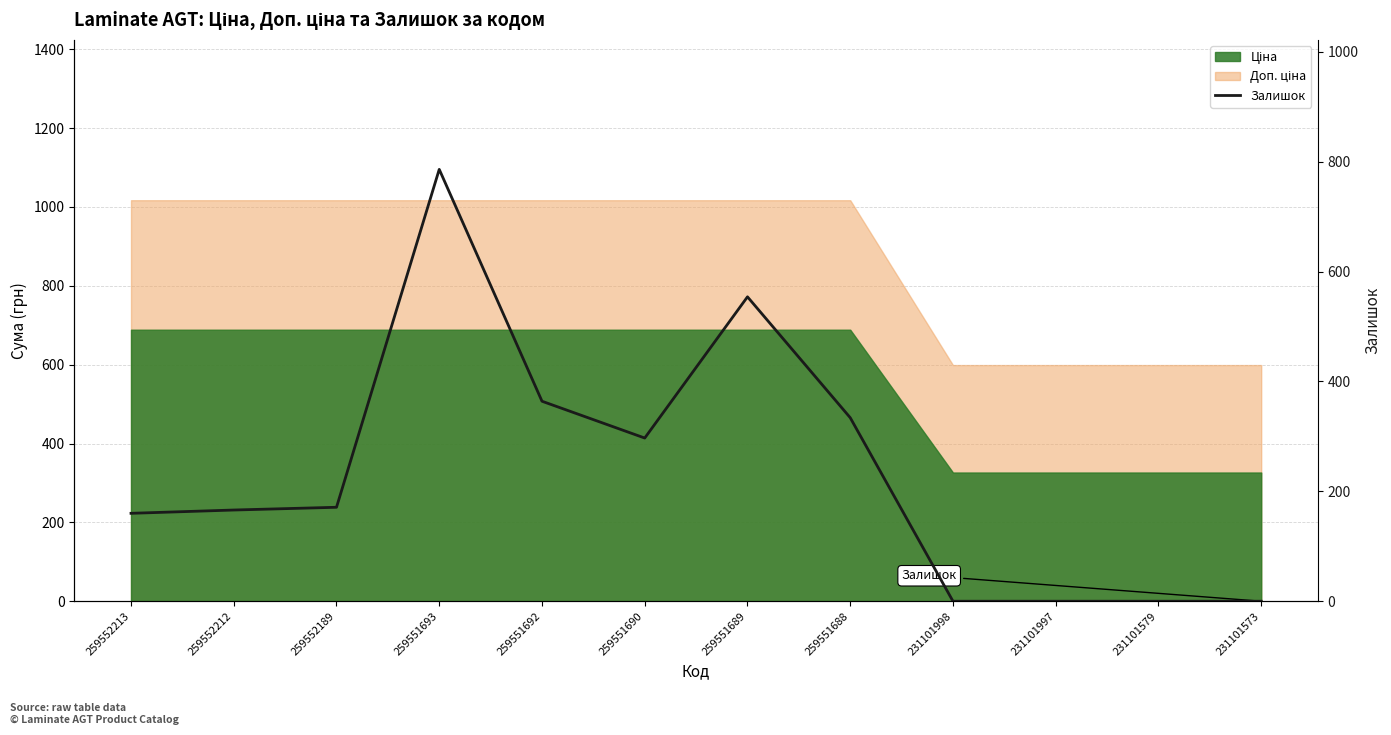

How many values are above zero?

8